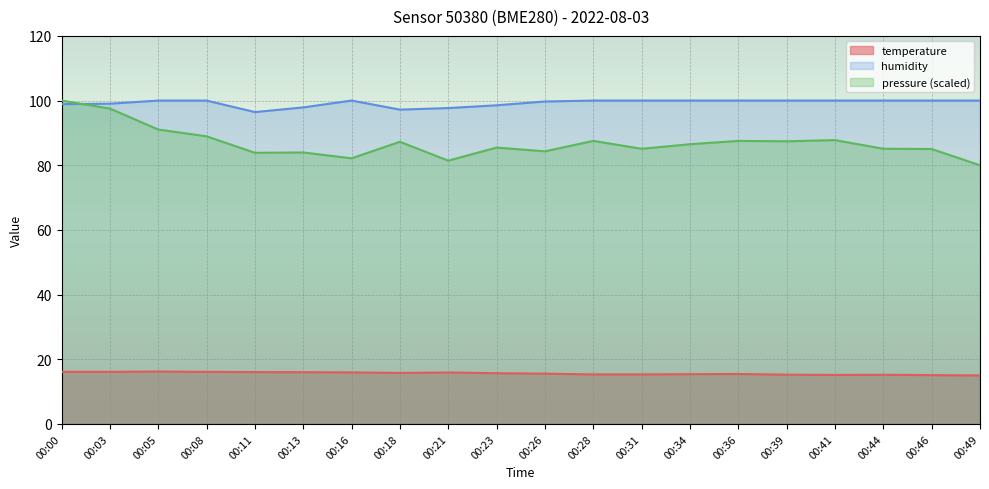

True or false: humidity and temperature cross at least once.

False